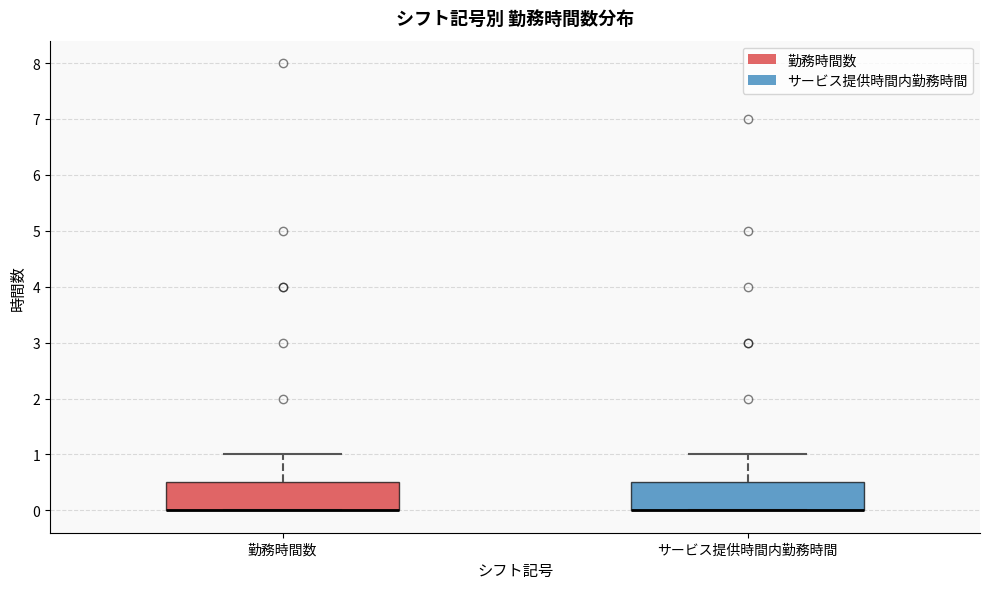

Where does the upper whisker of the box for 勤務時間数 end on the y-axis? The values are not printed on the chart, so give them approximately, as read against the axis.

1.0